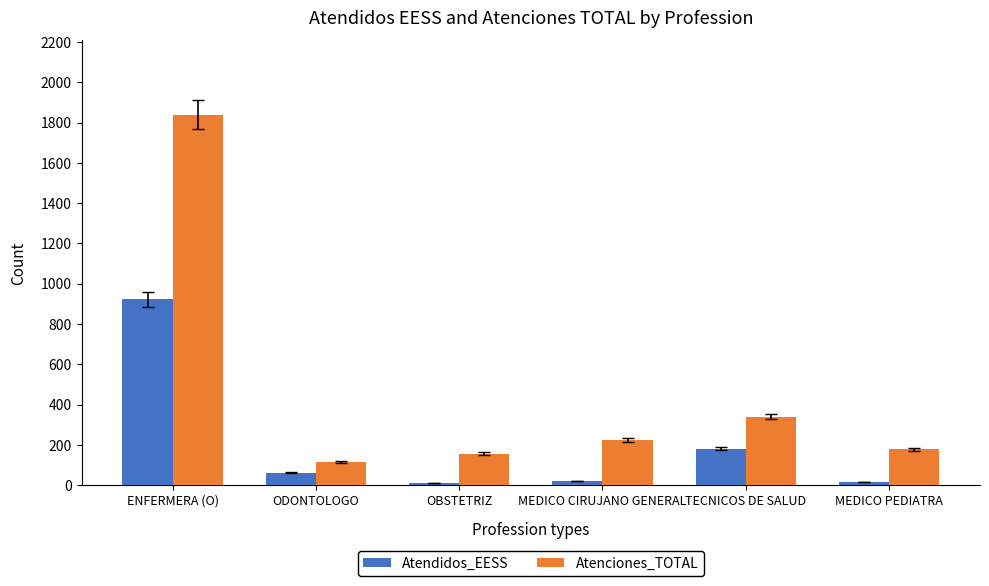

Which series has the largest total across all categories?

Atenciones_TOTAL